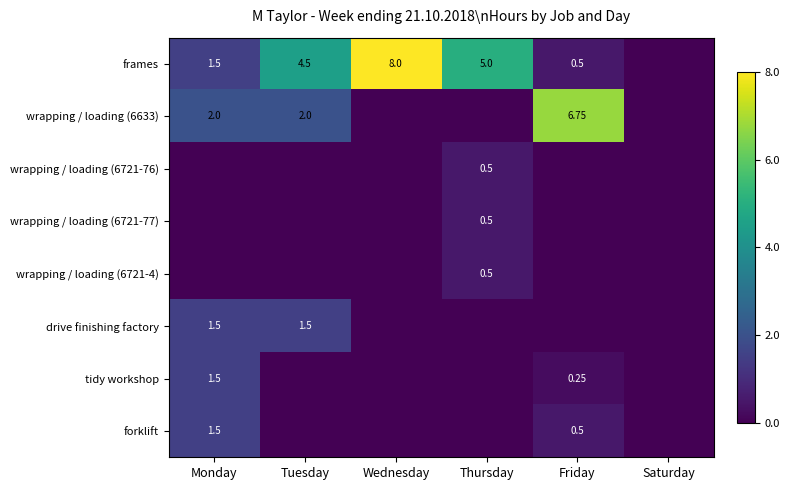

What is the maximum value for wrapping / loading (6721-4)?

0.5